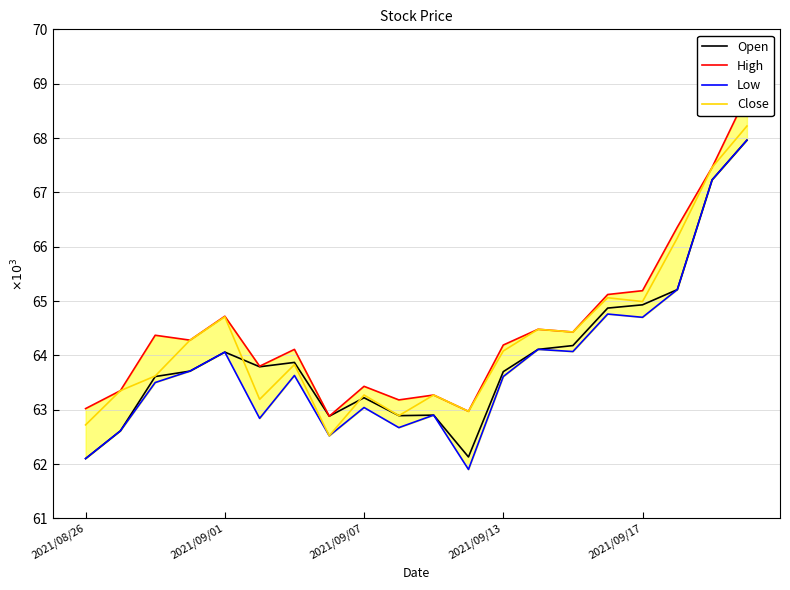

How many data points in Open are less than 63790?

10